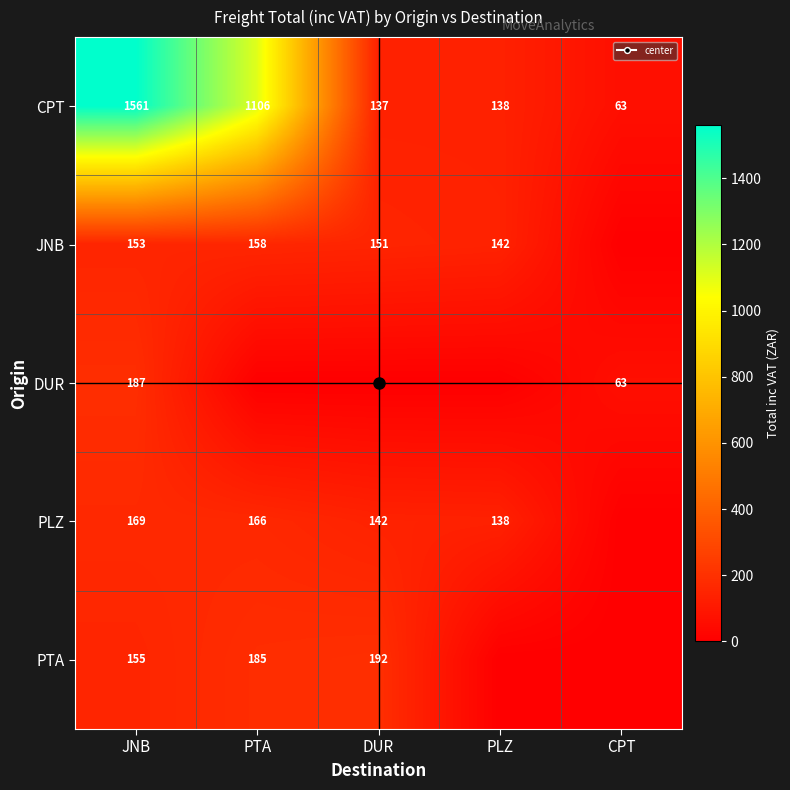

Read the CPT value at PTA.

1106.3